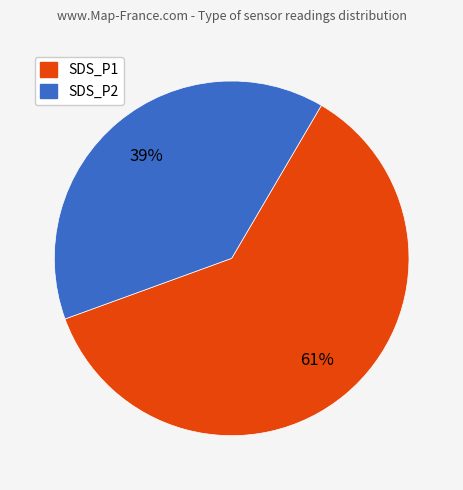

To the nearest percent, what portion does SDS_P1 represent?

61%